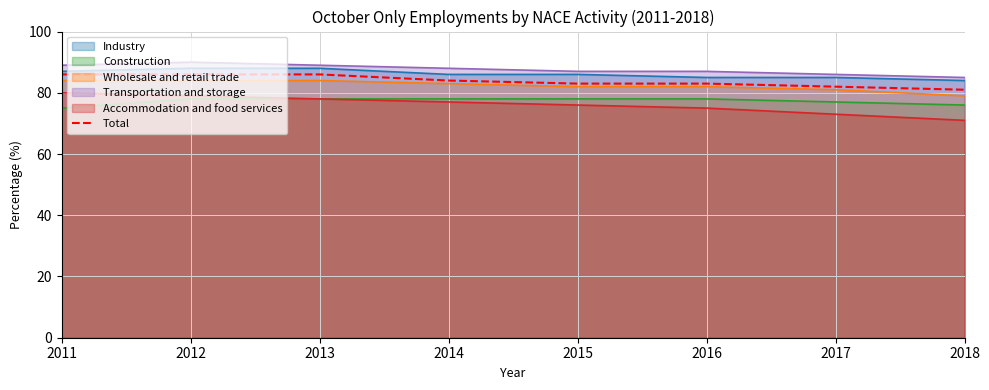

What is the maximum value shown in the chart?

90